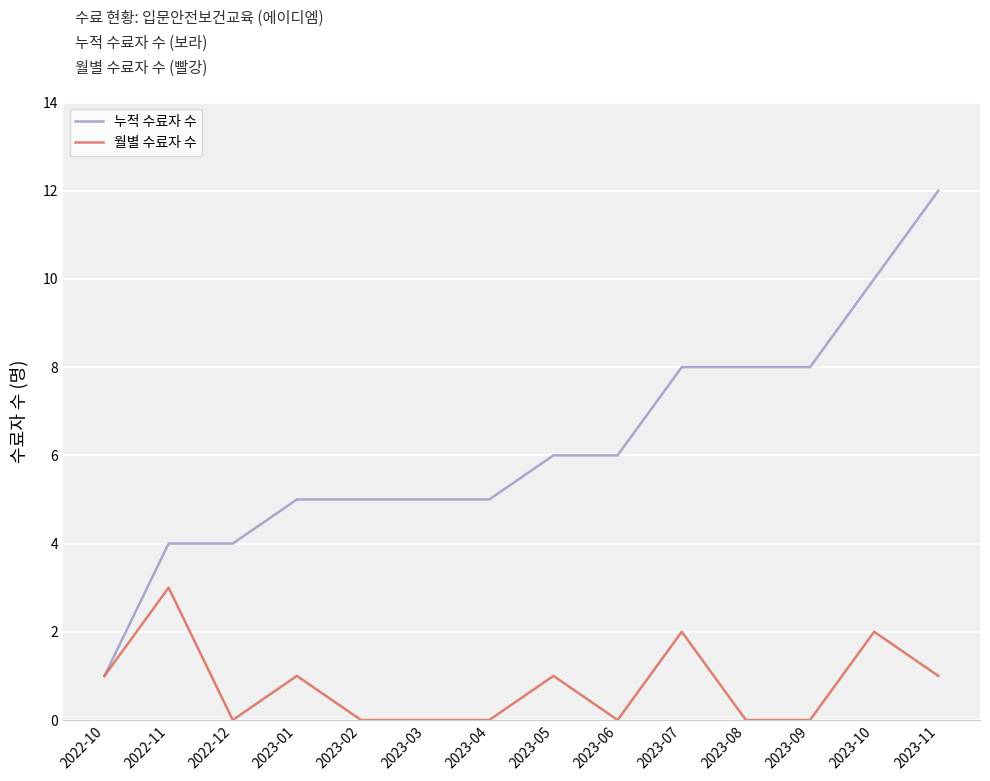

How many lines are shown in the chart?

2